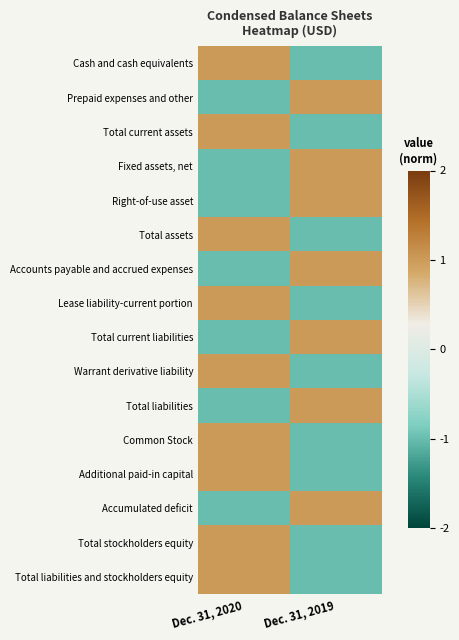

List the series in order of their peak value, highest first.

Cash and cash equivalents, Prepaid expenses and other, Total current assets, Fixed assets, net, Right-of-use asset, Total assets, Accounts payable and accrued expenses, Lease liability-current portion, Total current liabilities, Warrant derivative liability, Total liabilities, Common Stock, Additional paid-in capital, Accumulated deficit, Total stockholders equity, Total liabilities and stockholders equity